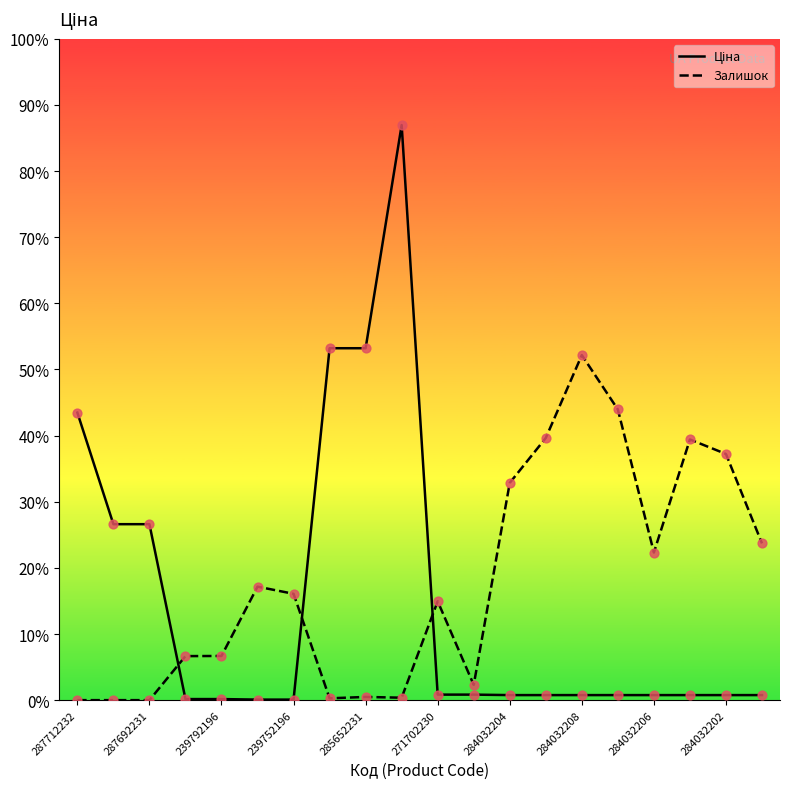

Which series has the largest Y range (max minus min)?

Ціна